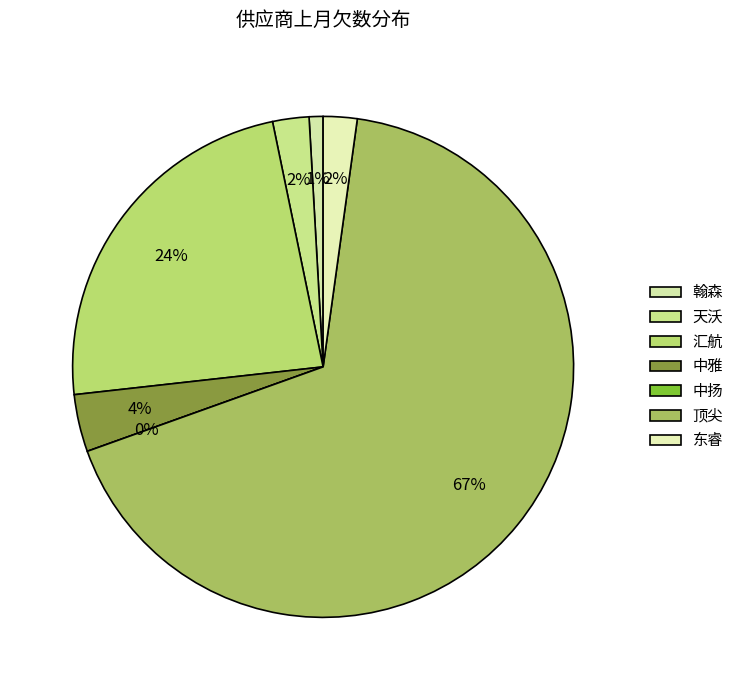

Does 顶尖 account for over 50% of the chart?

Yes